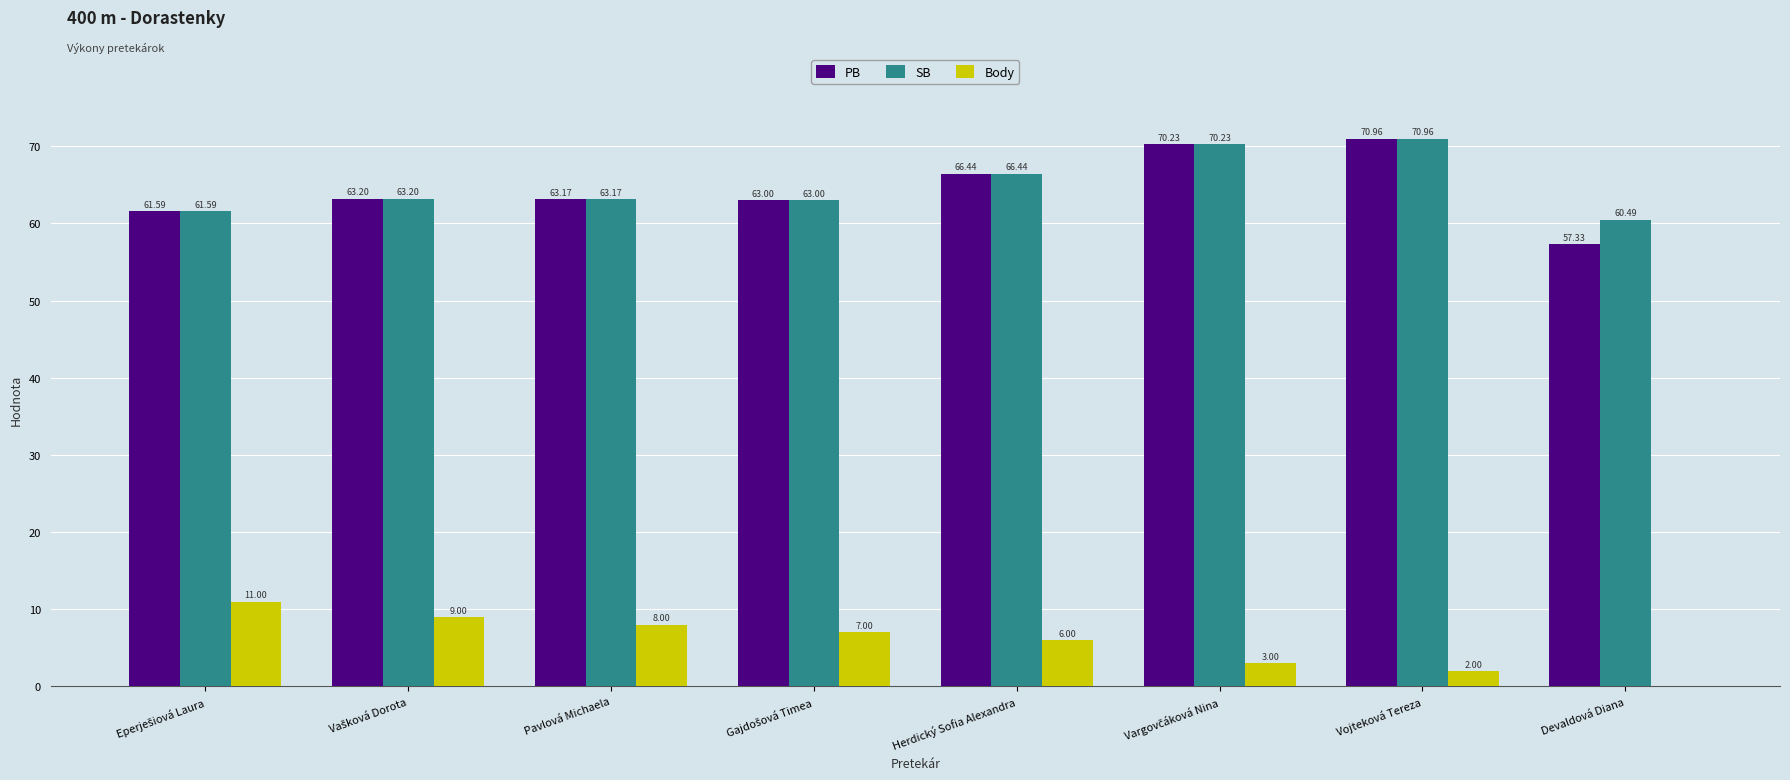

The value of SB at Pavlová Michaela is 41.6. True or false?

False